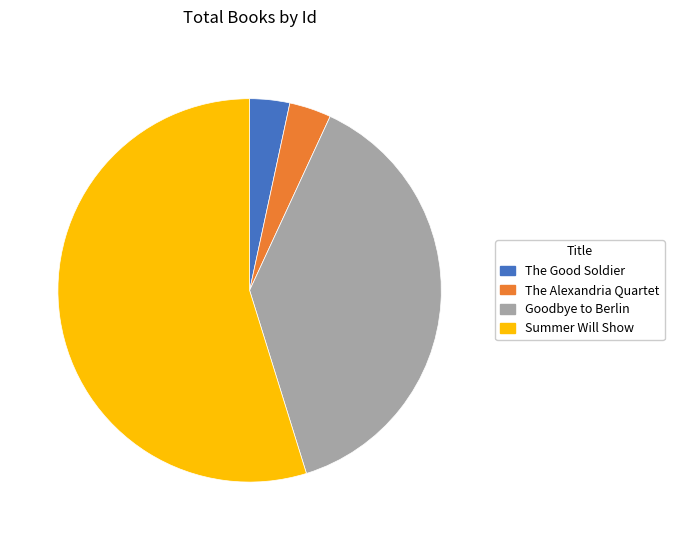

Combined, do The Good Soldier and Summer Will Show account for over 50%?

Yes